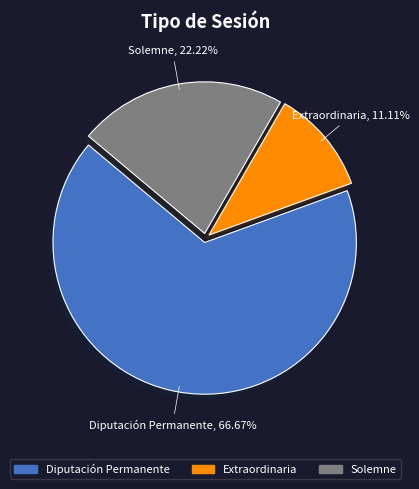

Rank the categories by value from highest to lowest.

Diputación Permanente, Solemne, Extraordinaria